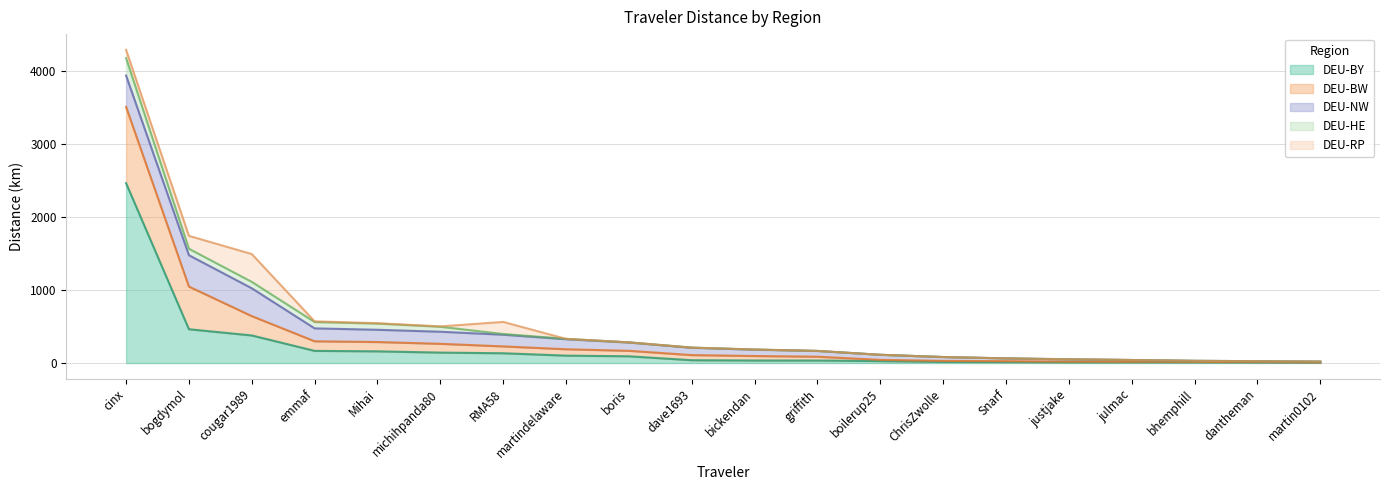

What is the difference between the maximum and minimum values in the DEU-NW series?

418.4